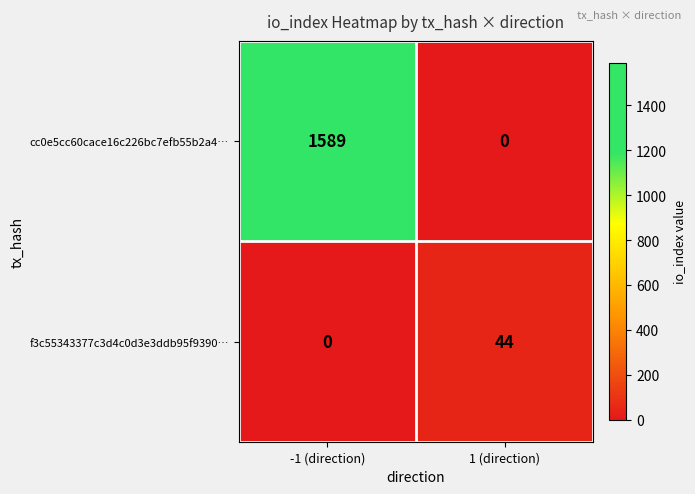

List the series in order of their overall mean, highest first.

cc0e5cc60cace16c226bc7efb55b2a4…, f3c55343377c3d4c0d3e3ddb95f9390…